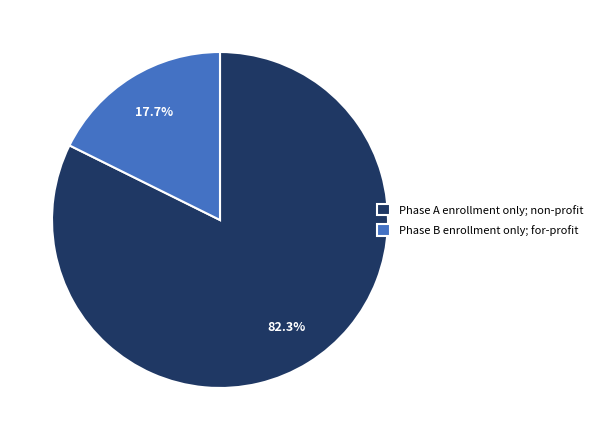

How many segments does this pie chart have?

2